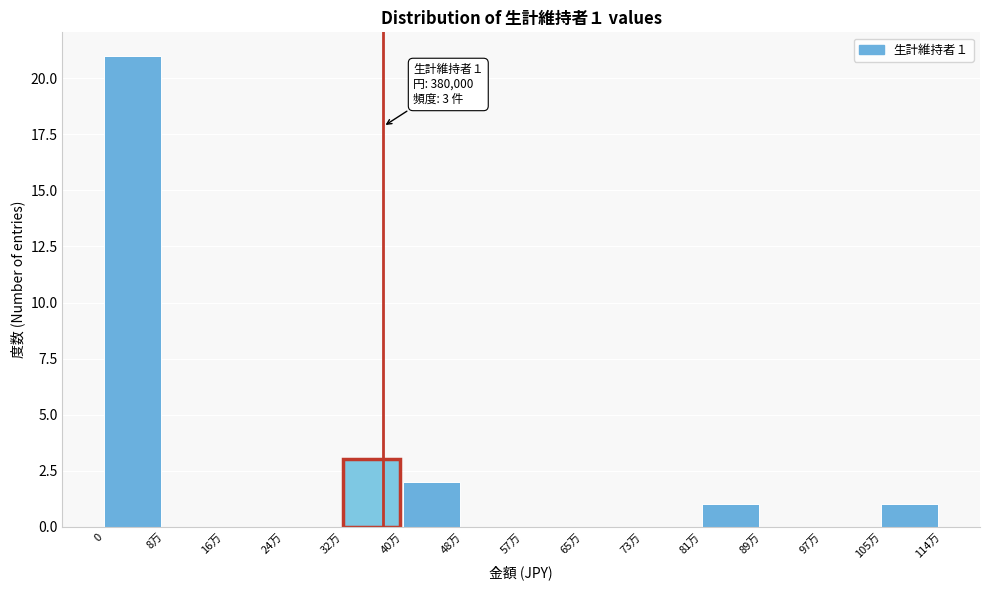

Reading left to right, what are all the values shown in this chart?

0=21	8万=0	16万=0	24万=0	32万=3	40万=2	48万=0	57万=0	65万=0	73万=0	81万=1	89万=0	97万=0	105万=1